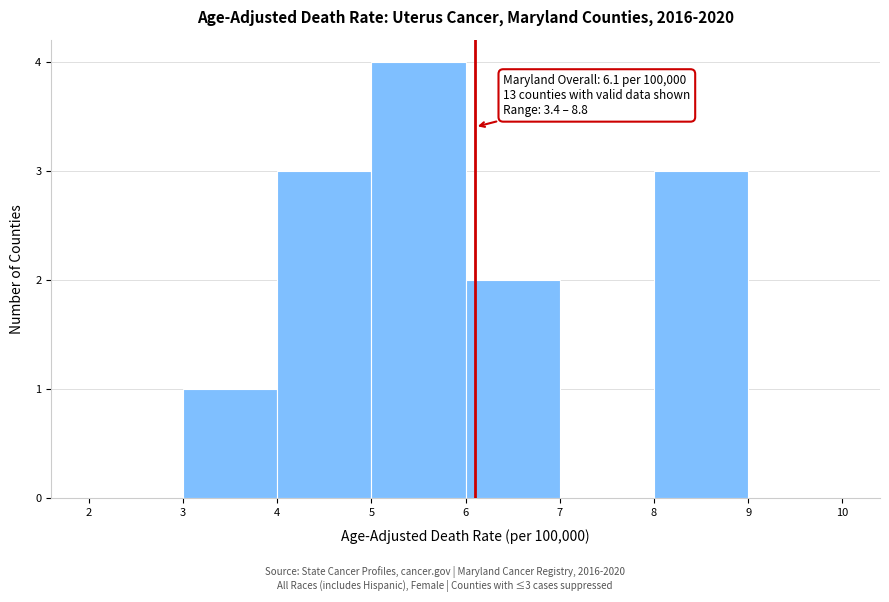

Which range on the x-axis has the tallest bar?

5 to 6